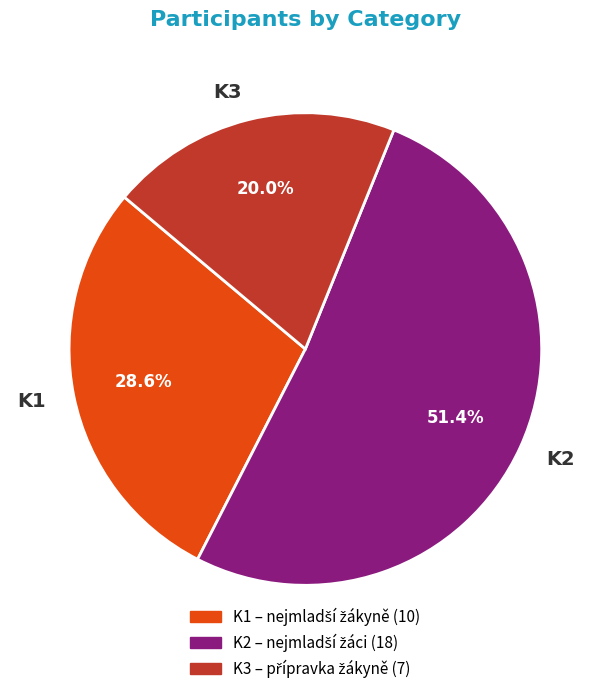

Rank the categories by value from lowest to highest.

K3, K1, K2